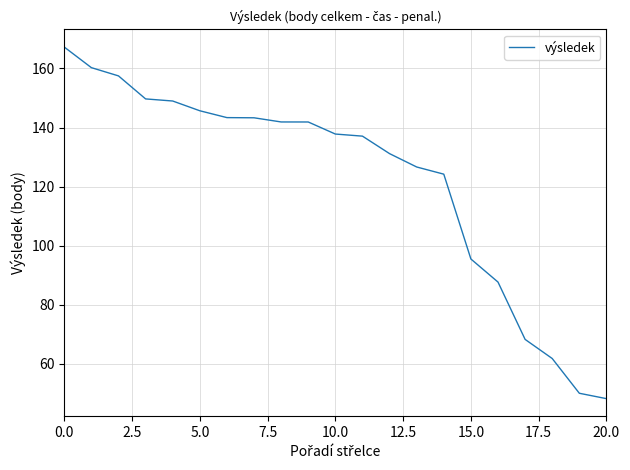

What is the smallest value displayed?

48.3